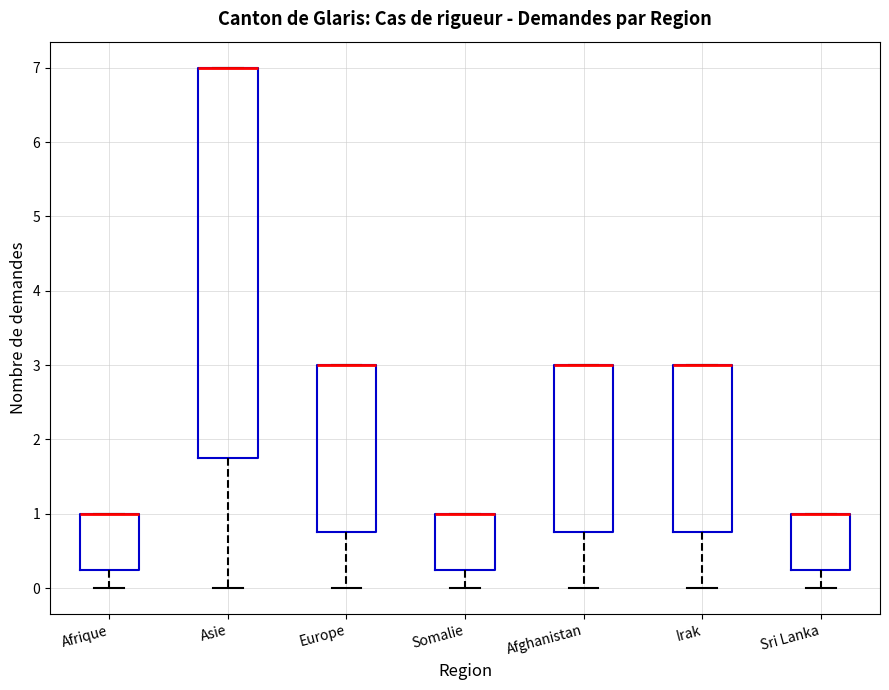

Reading left to right, read every box against the y-axis: the position of its median line, the range the box covers, and the ends of its whiskers. The values are not printed on the chart, so give them approximately, as read against the axis.

Afrique: median 1.0 (drawn on the box's upper edge), box 0.3 to 1.0, whiskers 0.0 to 1.0
Asie: median 7.0 (drawn on the box's upper edge), box 1.8 to 7.0, whiskers 0.0 to 7.0
Europe: median 3.0 (drawn on the box's upper edge), box 0.8 to 3.0, whiskers 0.0 to 3.0
Somalie: median 1.0 (drawn on the box's upper edge), box 0.3 to 1.0, whiskers 0.0 to 1.0
Afghanistan: median 3.0 (drawn on the box's upper edge), box 0.8 to 3.0, whiskers 0.0 to 3.0
Irak: median 3.0 (drawn on the box's upper edge), box 0.8 to 3.0, whiskers 0.0 to 3.0
Sri Lanka: median 1.0 (drawn on the box's upper edge), box 0.3 to 1.0, whiskers 0.0 to 1.0